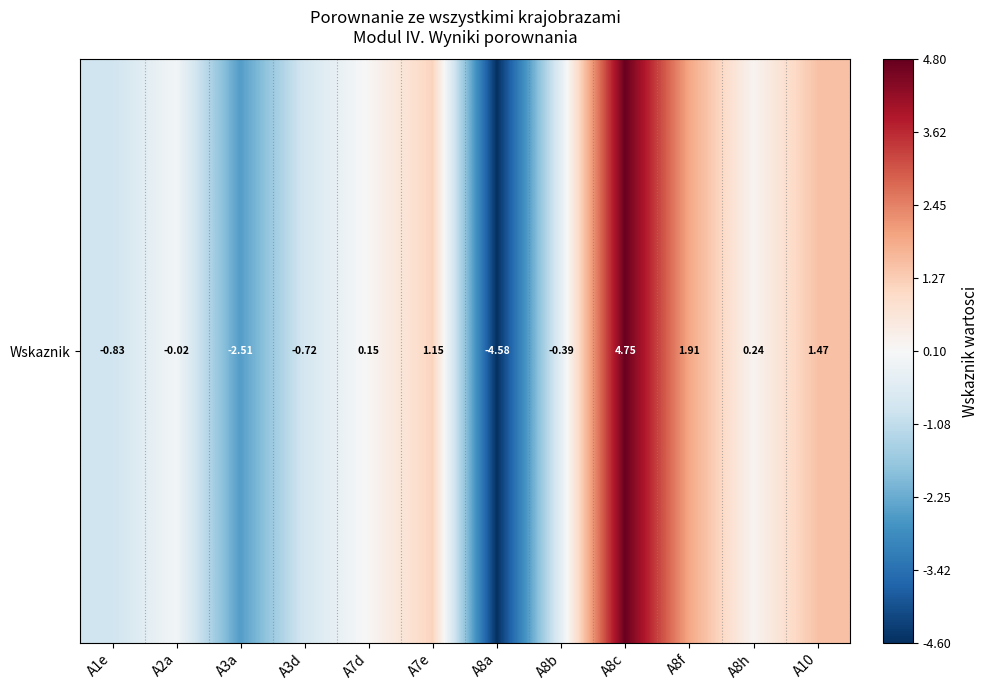

What is the difference between the values at A10 and A8f?

0.4